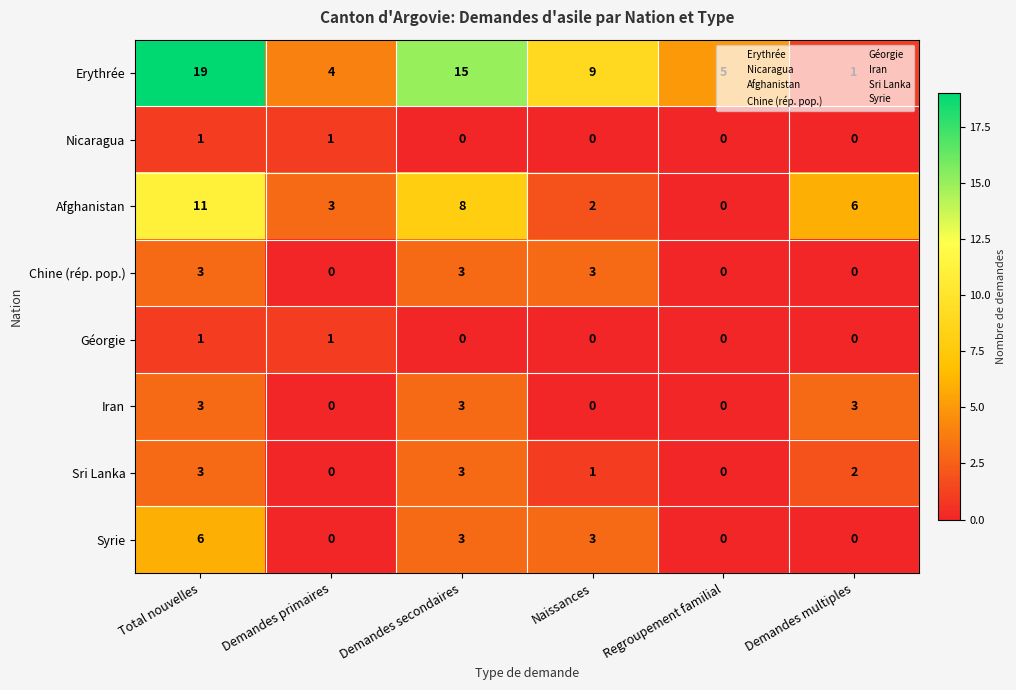

Which category has the highest value across all series?

Total nouvelles